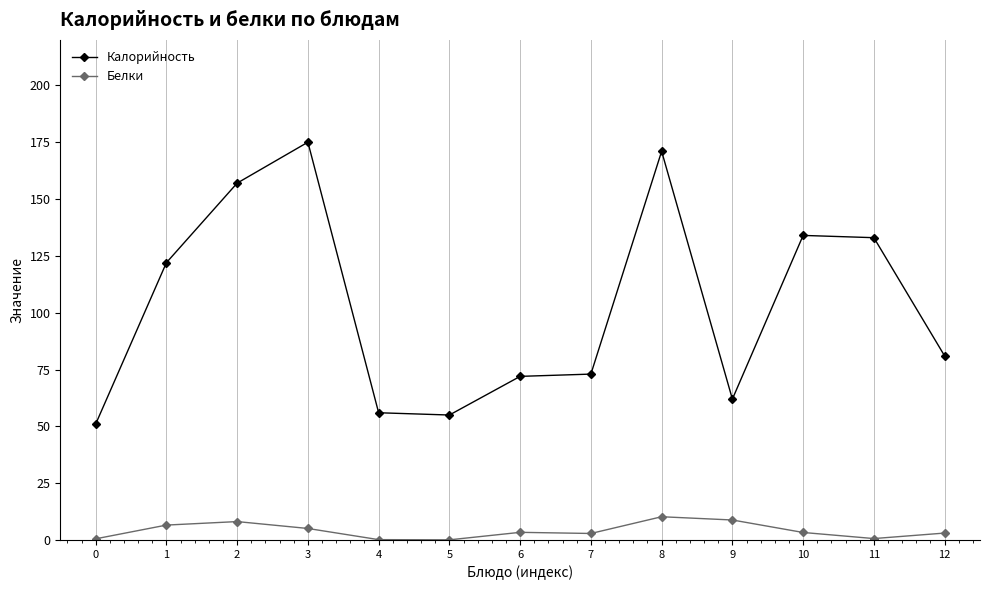

Where is the first local maximum for Калорийность?

3